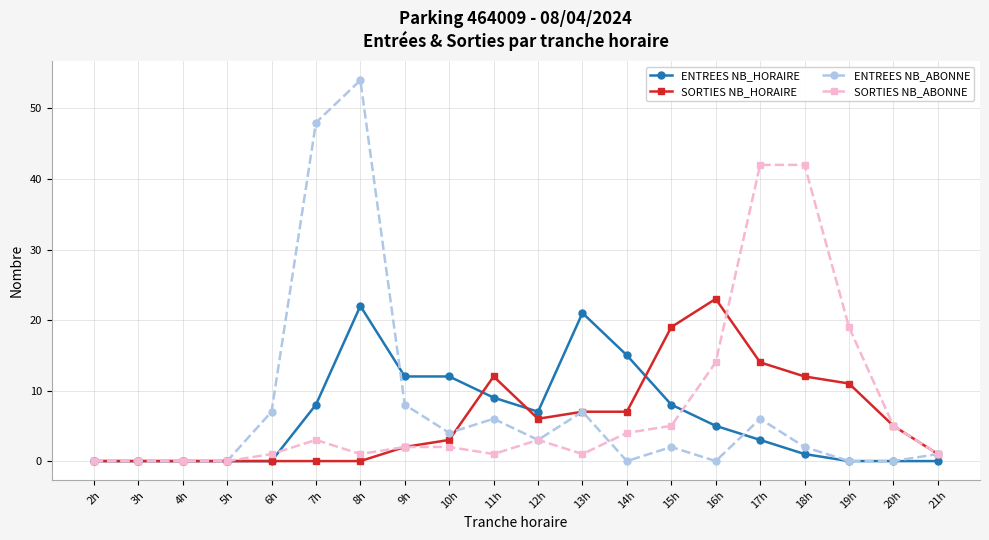

Which series has the largest range (max minus min)?

ENTREES NB_ABONNE